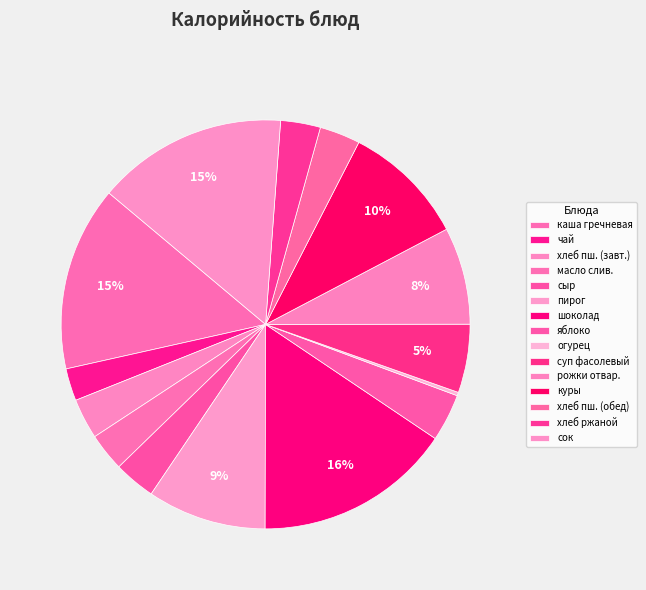

Does куры account for over 50% of the chart?

No